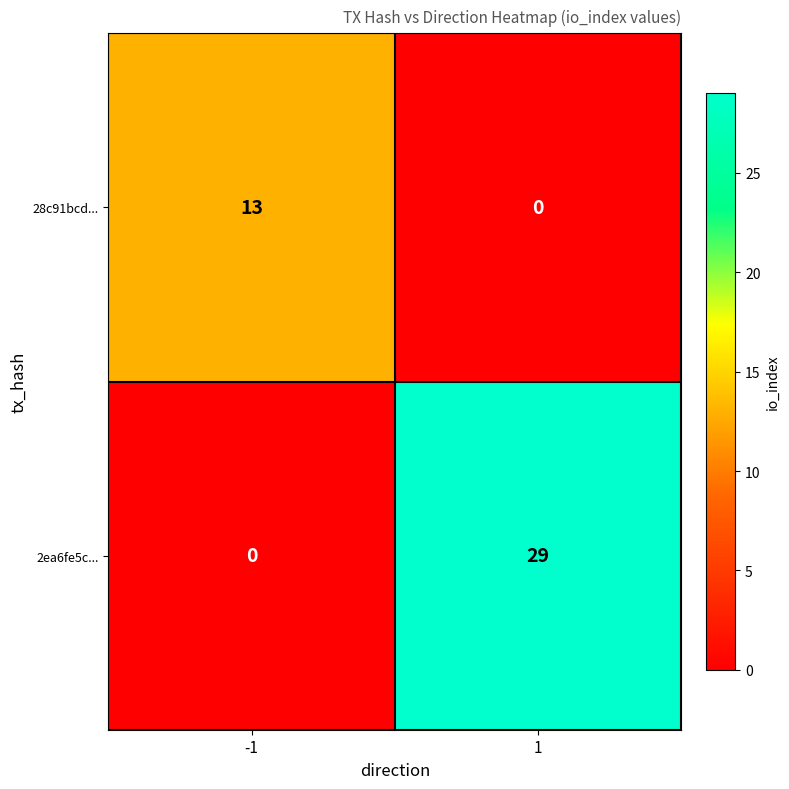

Rank the series by their average value, from lowest to highest.

28c91bcd..., 2ea6fe5c...